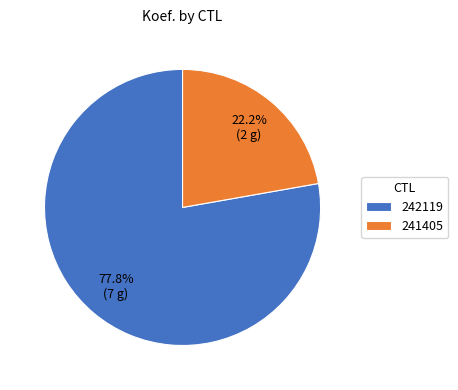

How much of the chart is everything except 241405?

77.8%